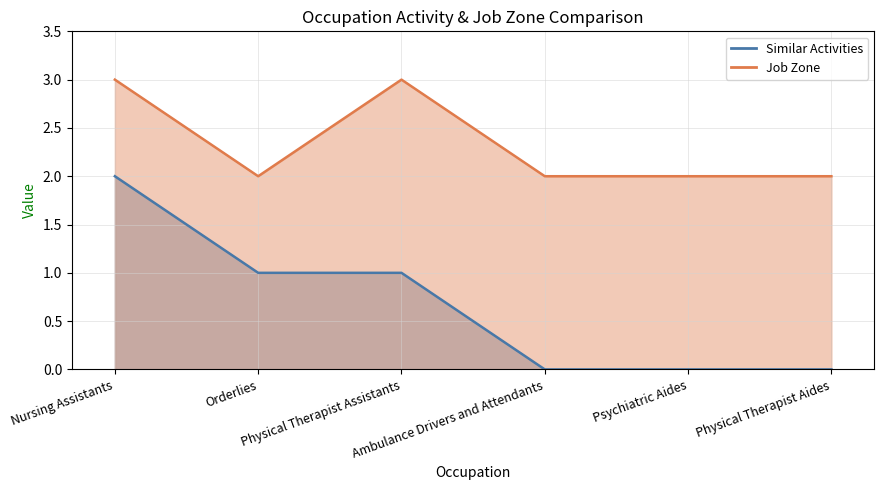

True or false: Job Zone and Similar Activities intersect in this chart.

False